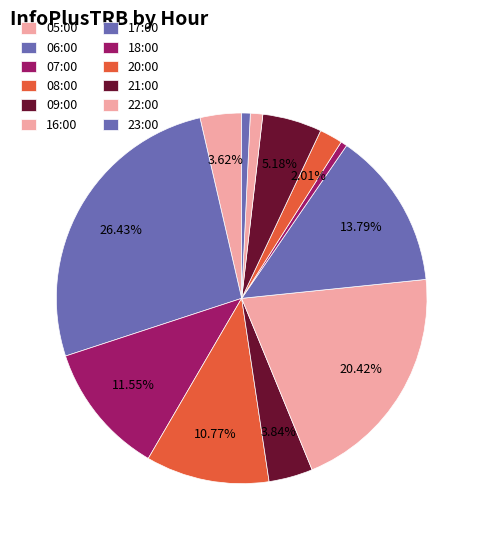

Is 20:00 the majority of the pie?

No